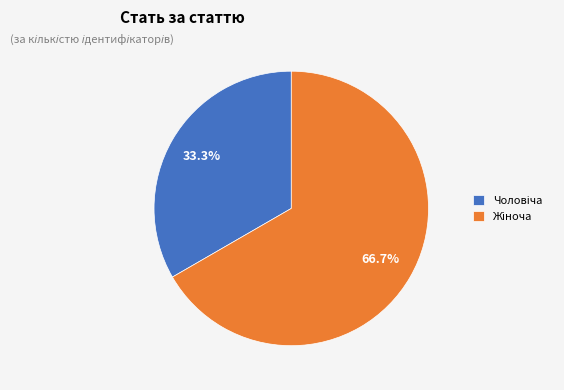

Does any single category account for the majority?

Yes